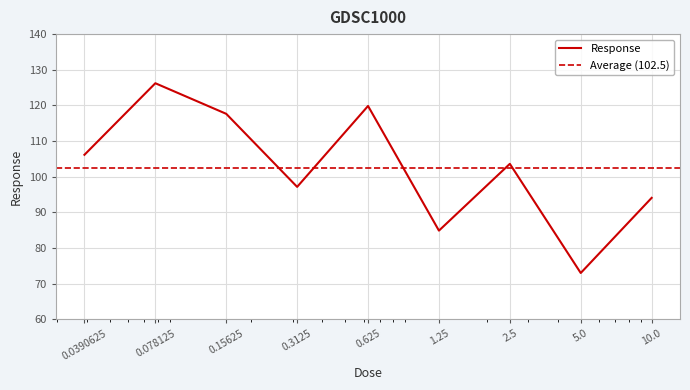

Which category has the lowest value across all series?

5.0